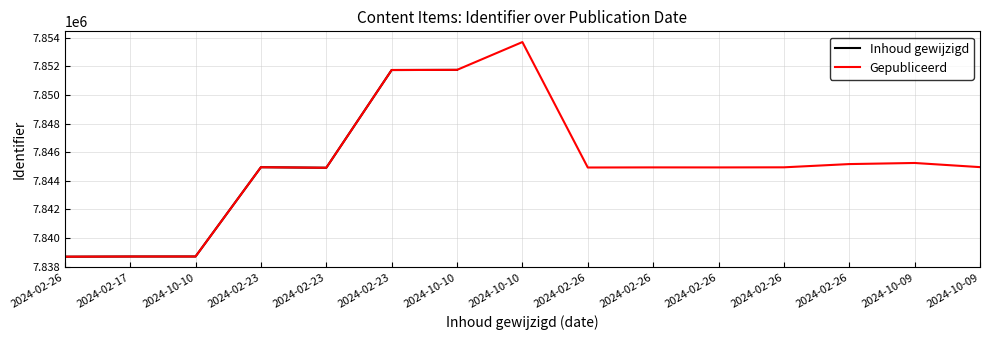

Between 2024-02-23 and 2024-02-23, which is larger?

2024-02-23